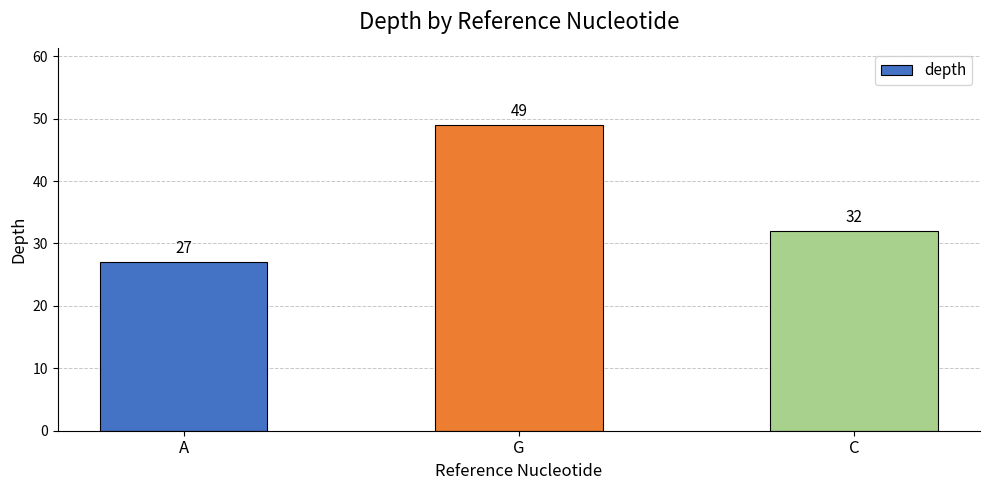

Reading right to left, list all the values displayed in this chart.

C=32	G=49	A=27